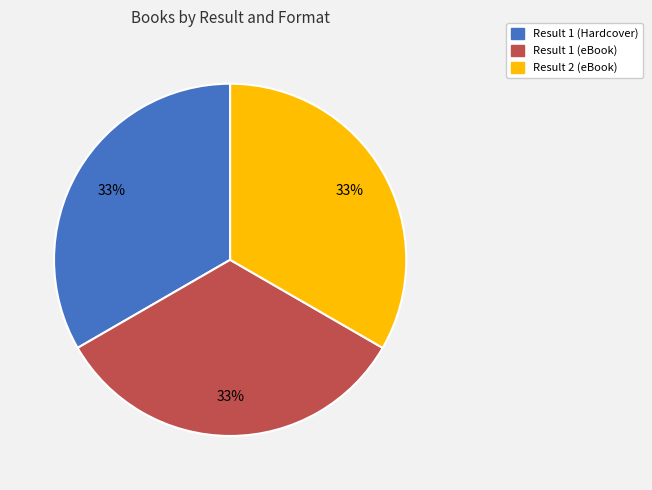

To the nearest percent, what portion does Result 2 (eBook) represent?

33%